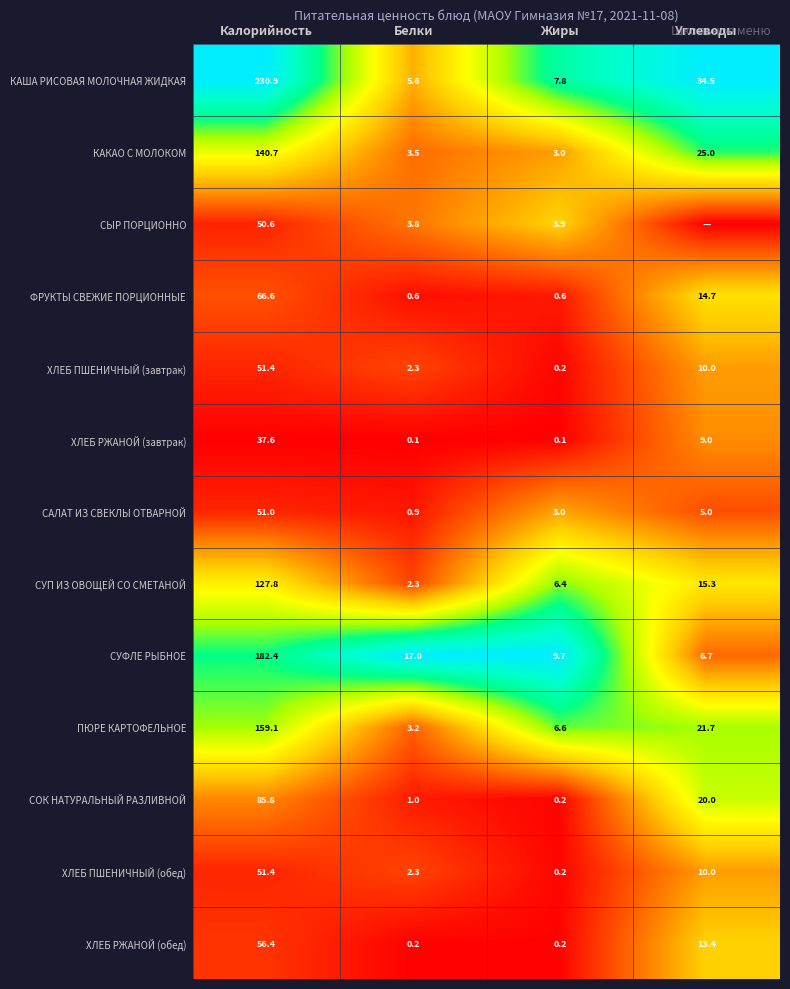

What is the sum of the ХЛЕБ РЖАНОЙ (обед) values at Углеводы and Калорийность?

69.8